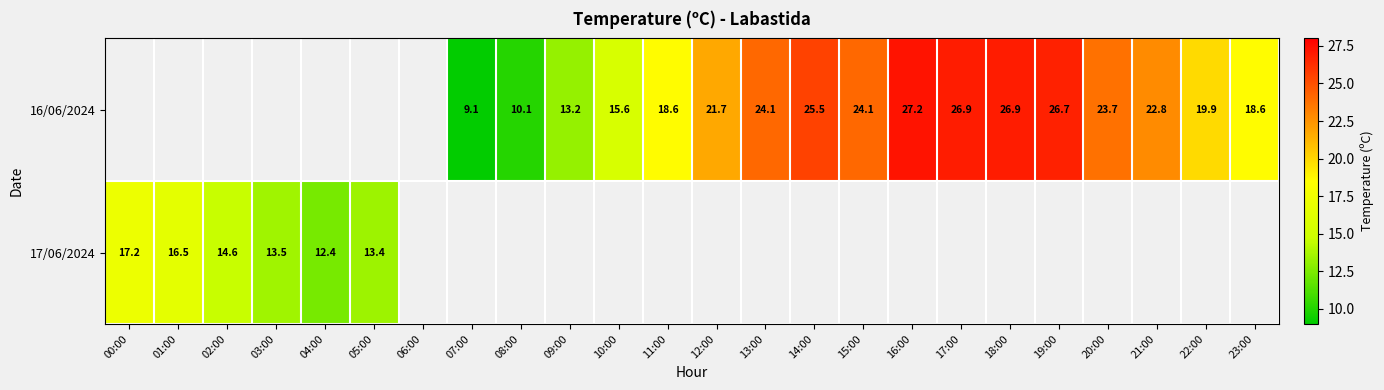

Which has a higher value, 23:00 or 09:00?

23:00